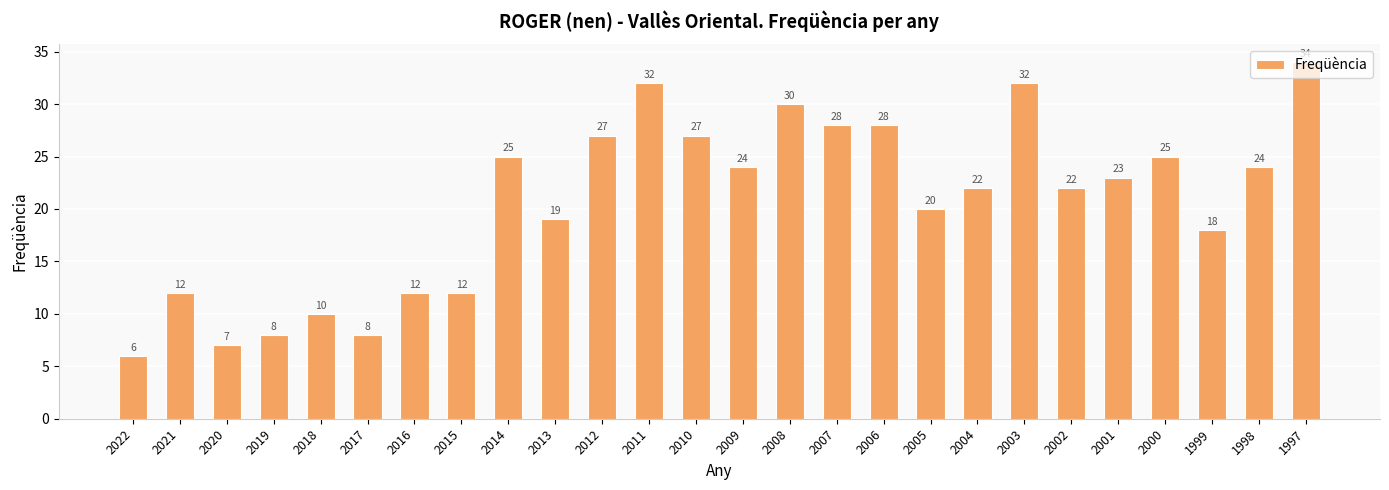

What is the sum of all values?

535